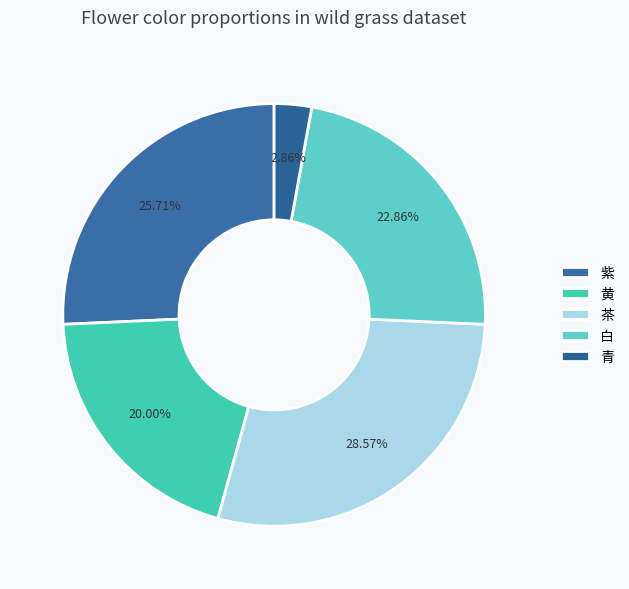

To the nearest percent, what is the combined percentage of 青 and 紫?

29%